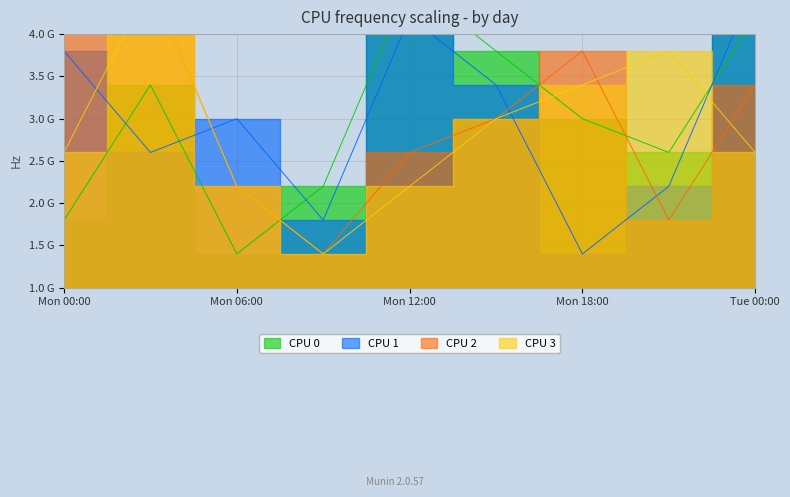

Which series ends up on top after the final intersection of CPU 3 and CPU 2?

CPU 2